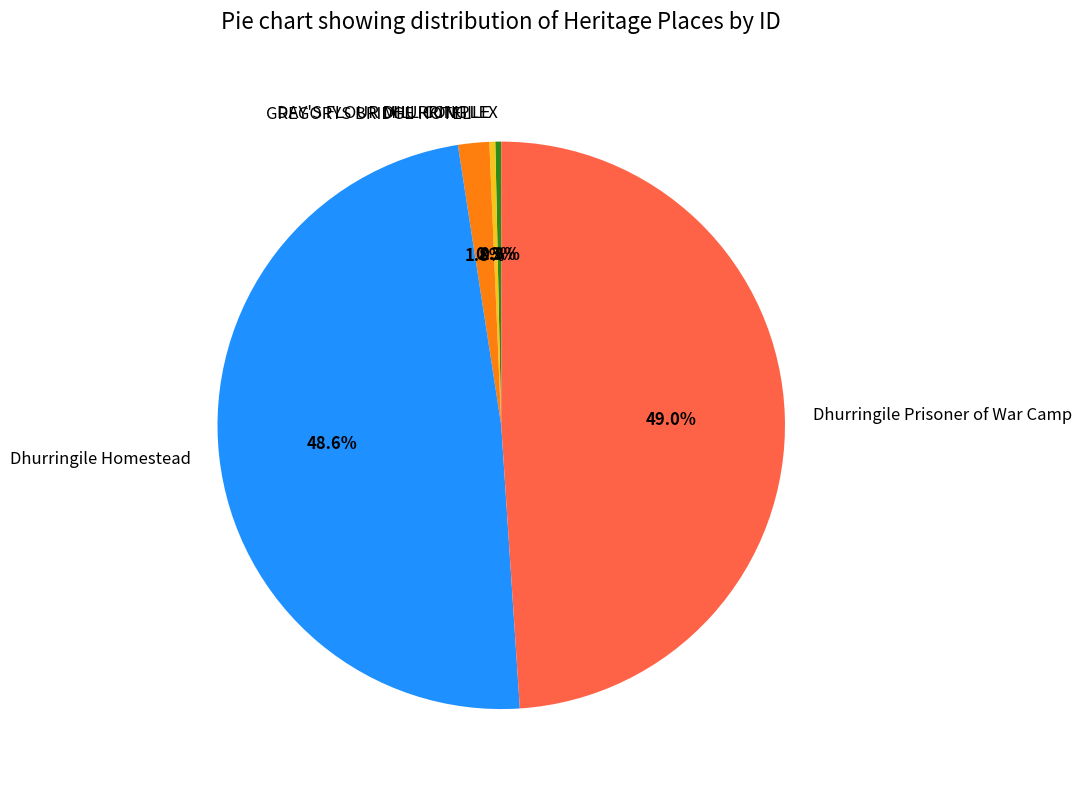

How many slices are in this pie chart?

5